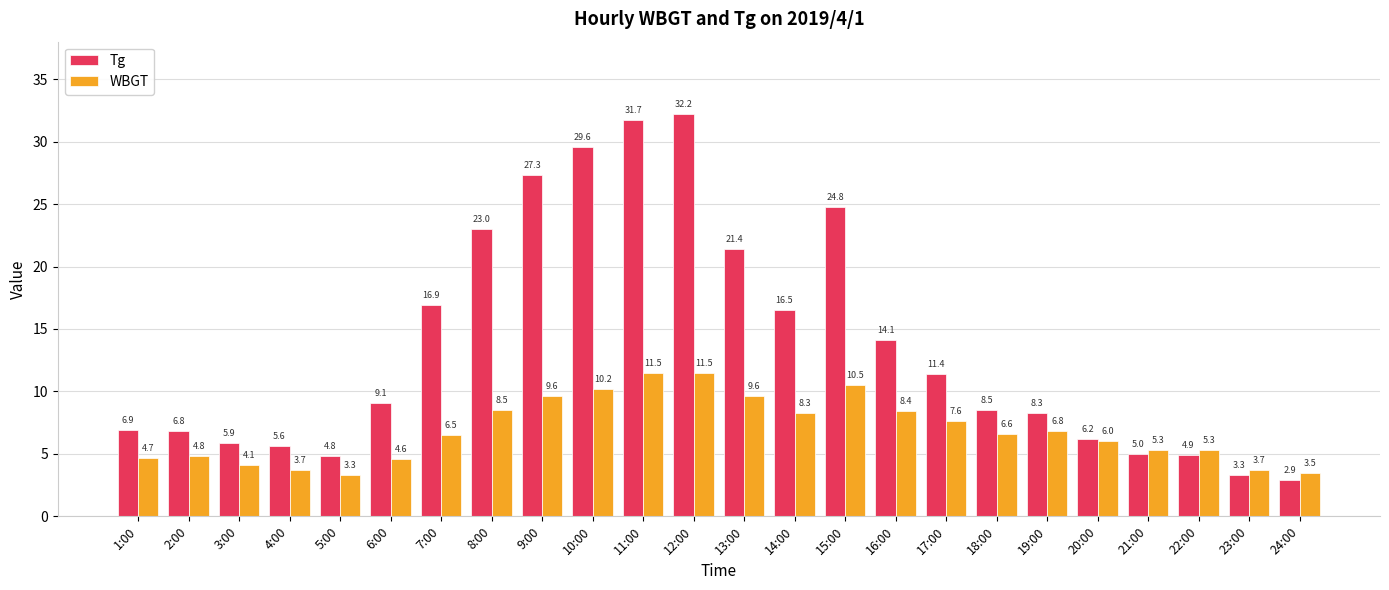

What is the average value of the Tg series?

13.6